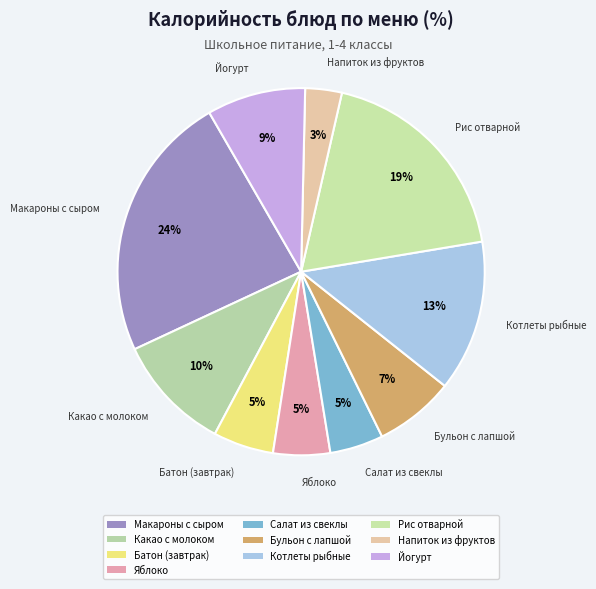

What percentage is the Рис отварной slice, to the nearest percent?

19%